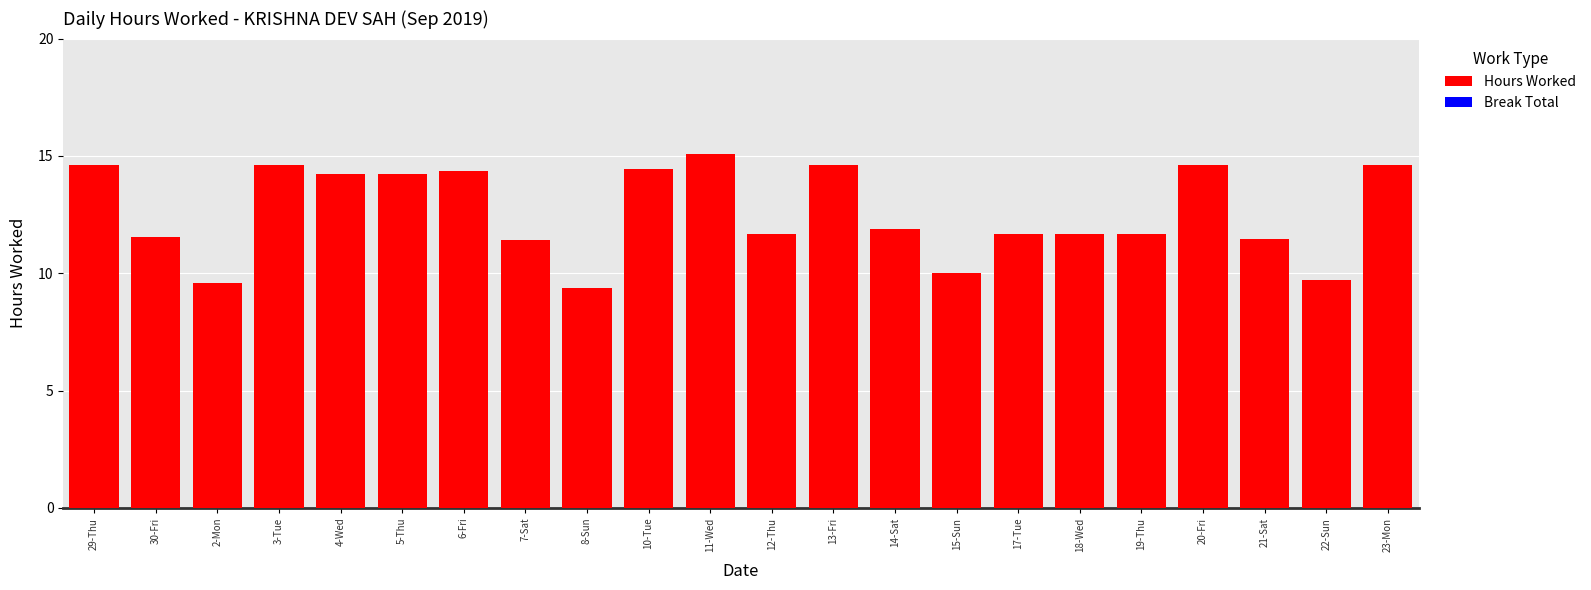

What is the ratio of the value at 14-Sat to the value at 15-Sun?

1.2